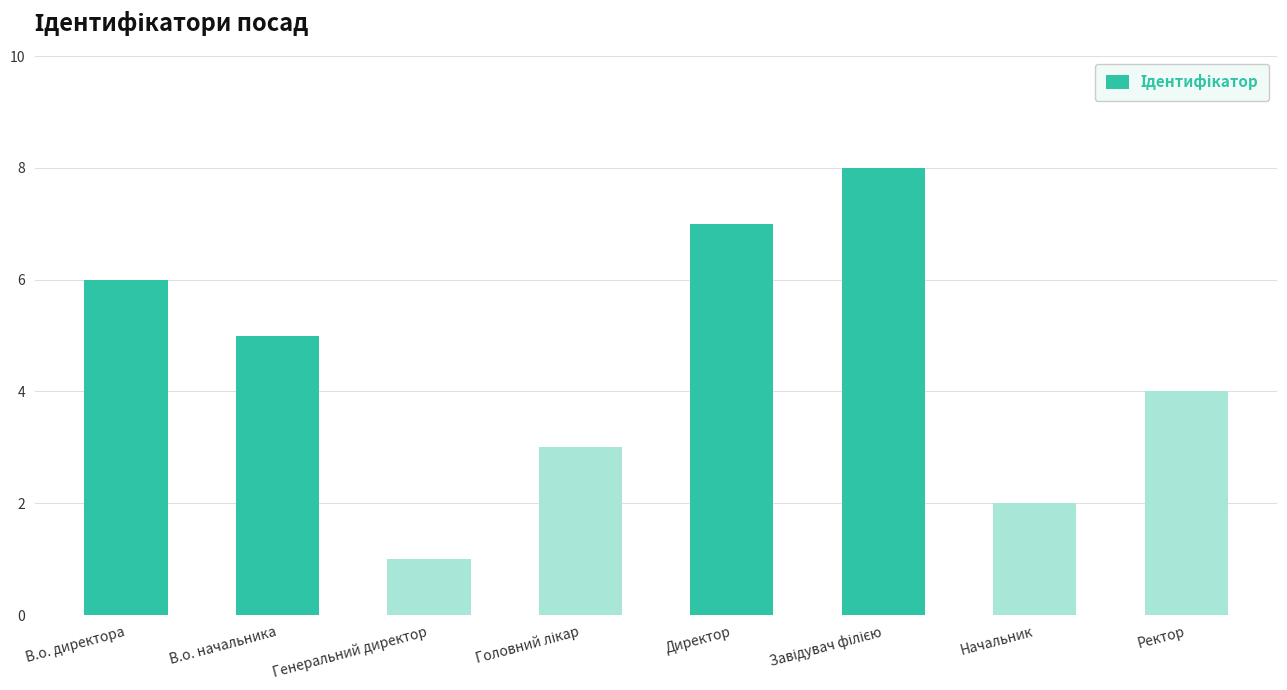

What is the change in value from В.о. директора to Директор?

+1